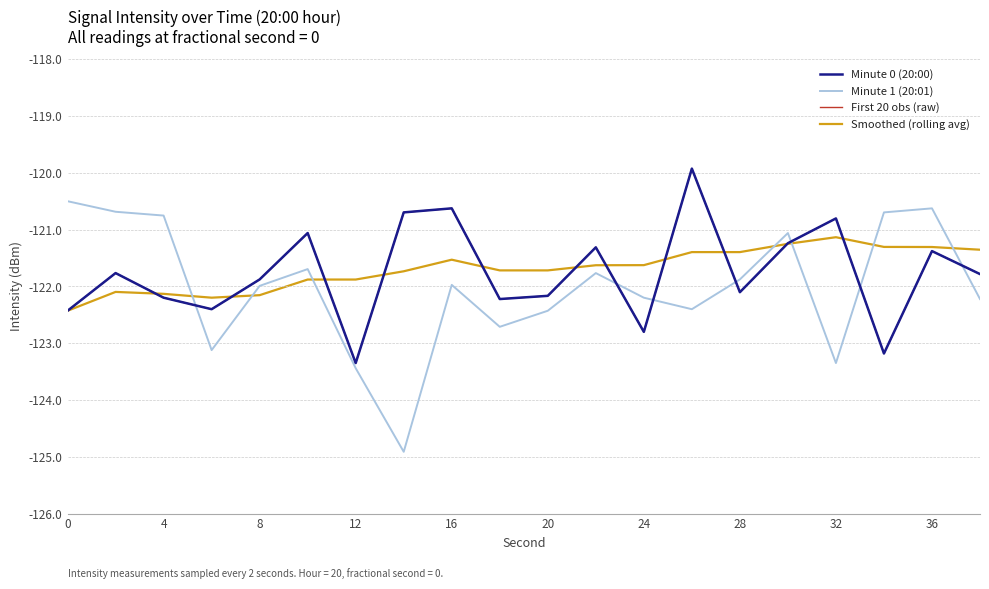

Which series ends up on top after the final intersection of Minute 1 (20:01) and First 20 obs (raw)?

First 20 obs (raw)